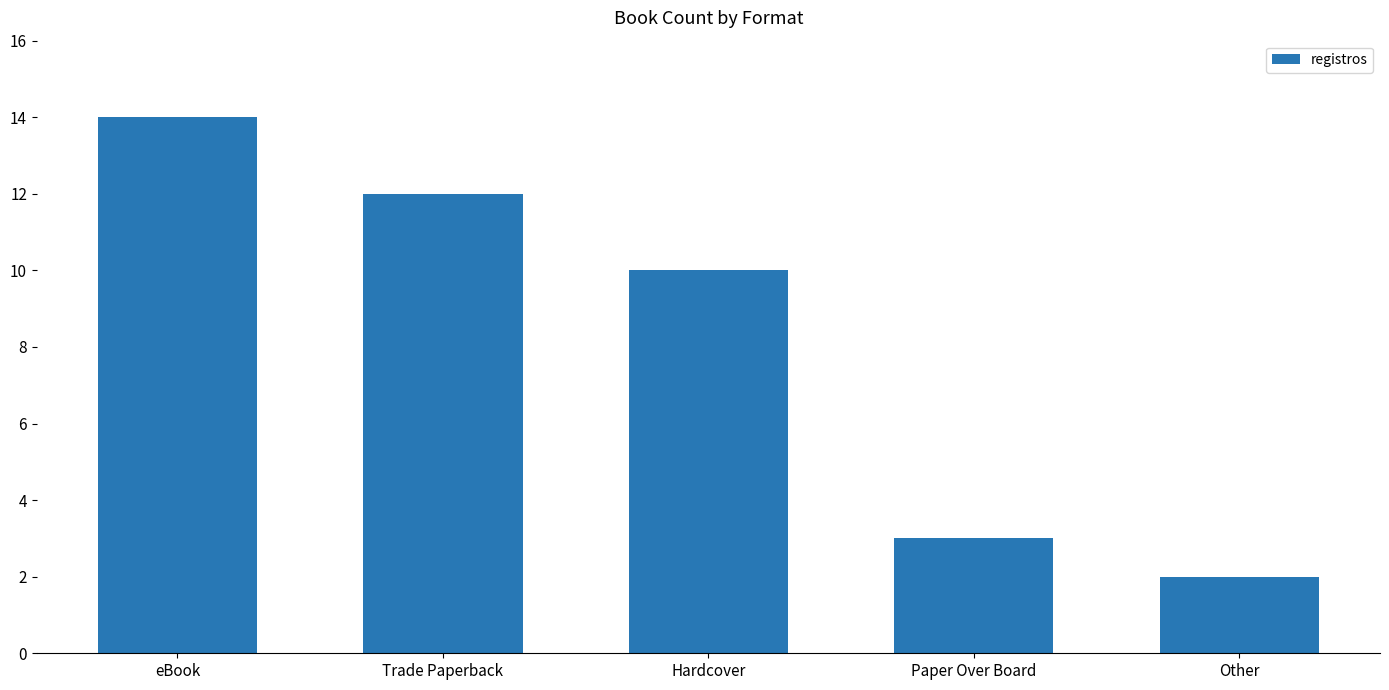

What is the change in value from Paper Over Board to Other?

-1